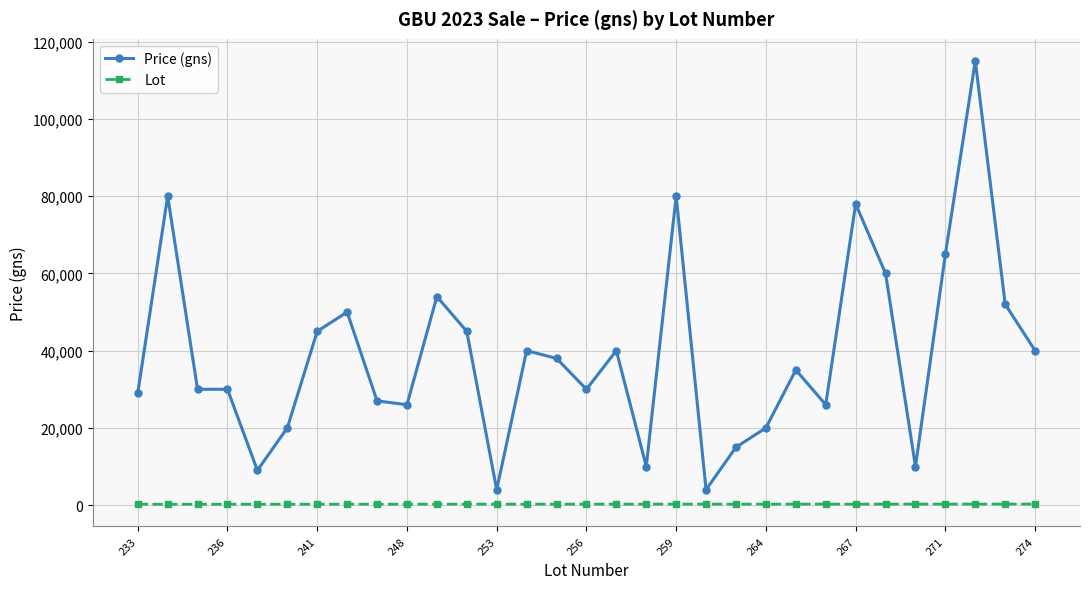

What is the smallest value displayed?

233